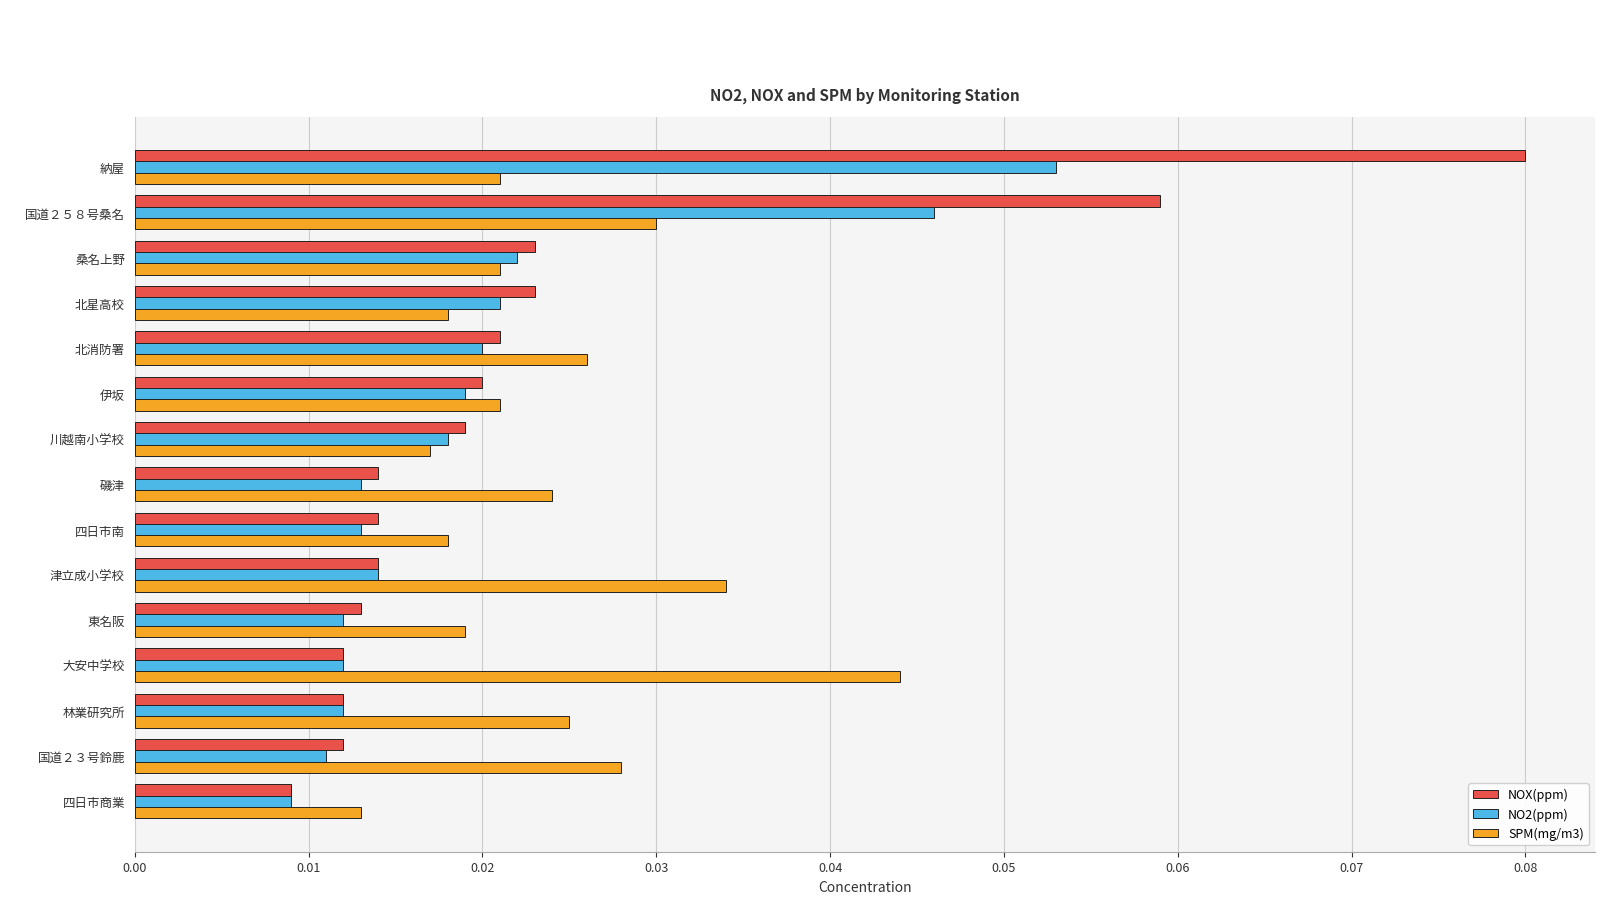

Which category has the highest value across all series?

納屋